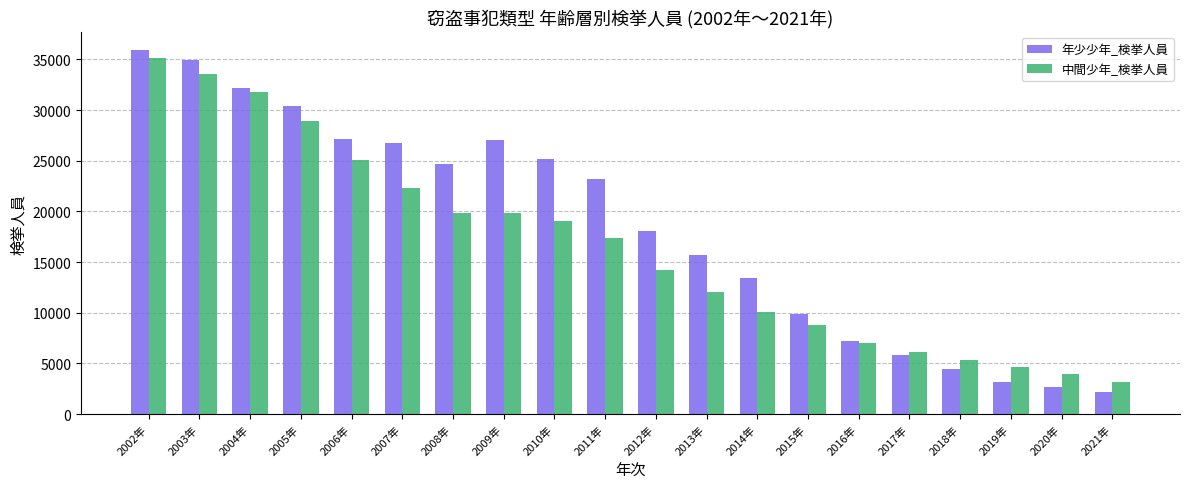

Rank the series at 2011年 from lowest to highest value.

中間少年_検挙人員, 年少少年_検挙人員